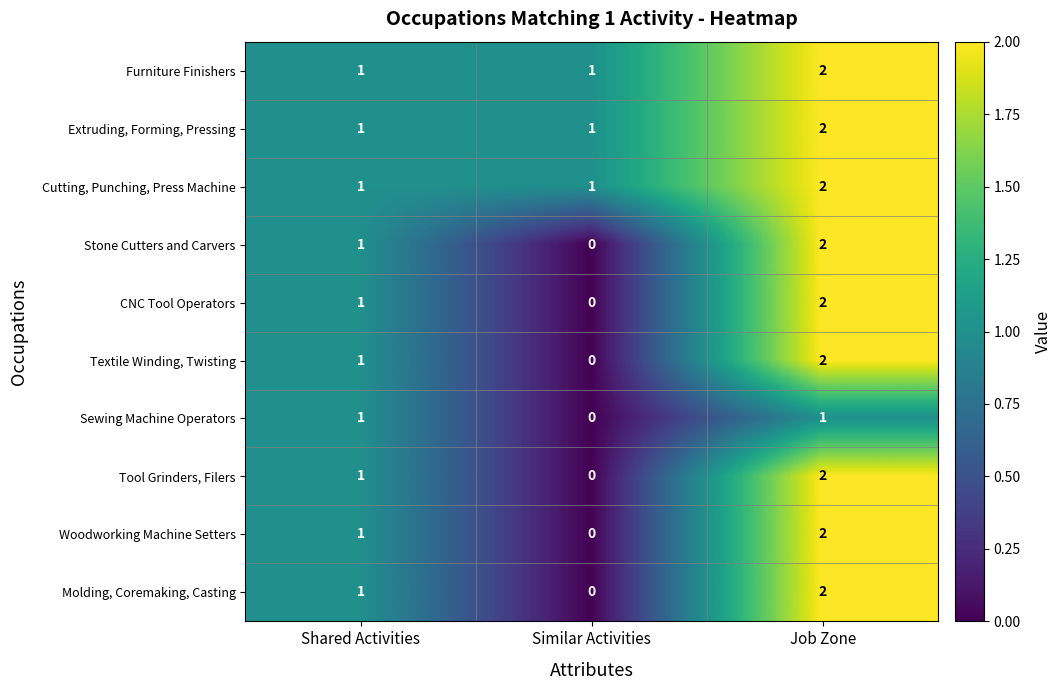

Reading left to right, list all the values displayed in this chart.

Furniture Finishers: 1	1	2
Extruding, Forming, Pressing: 1	1	2
Cutting, Punching, Press Machine: 1	1	2
Stone Cutters and Carvers: 1	0	2
CNC Tool Operators: 1	0	2
Textile Winding, Twisting: 1	0	2
Sewing Machine Operators: 1	0	1
Tool Grinders, Filers: 1	0	2
Woodworking Machine Setters: 1	0	2
Molding, Coremaking, Casting: 1	0	2